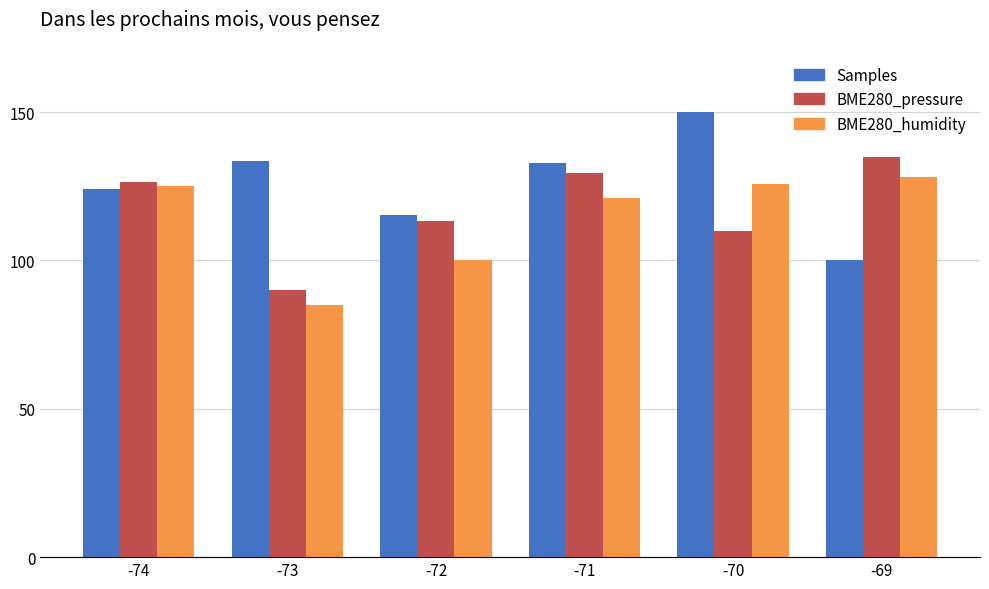

Between -73 and -72, which series saw the biggest shift?

BME280_pressure